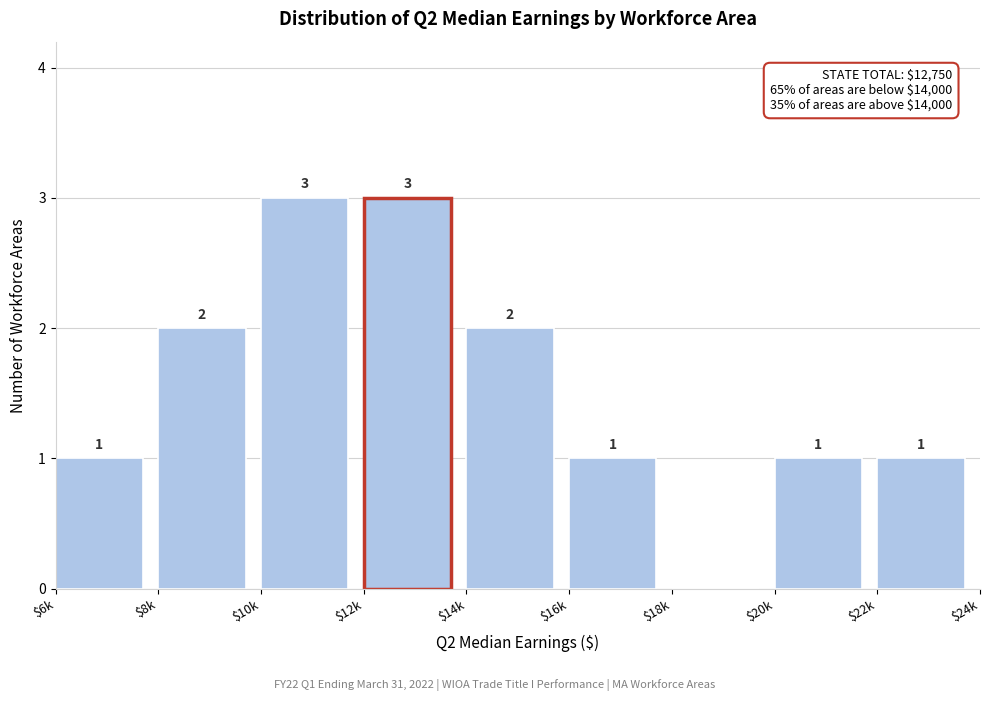

The chart shows a value of 0 at $18k. True or false?

True